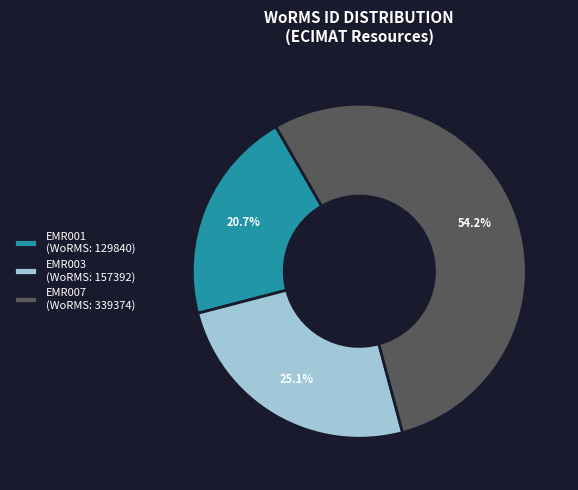

How many segments does this pie chart have?

3